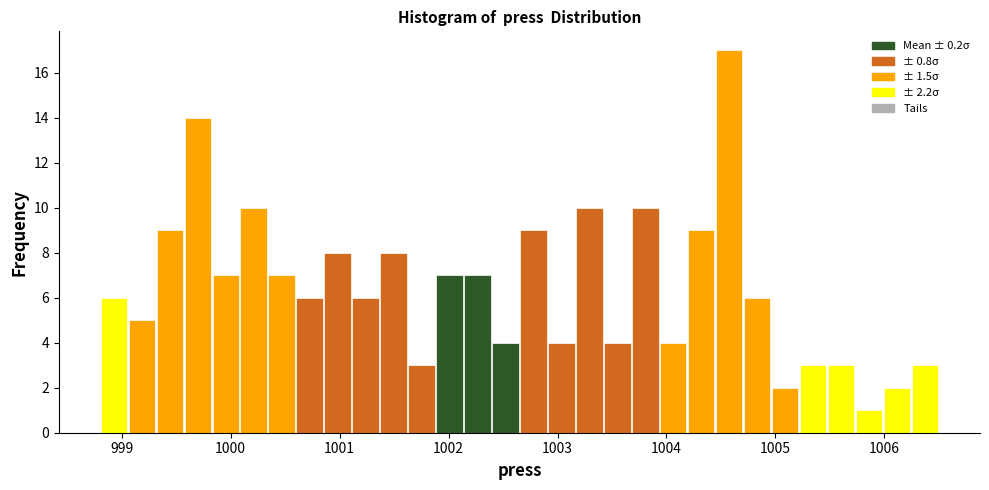

Around what value on the x-axis is the tallest bar? Give the approximate position of its centre, as read against the axis.

1004.6